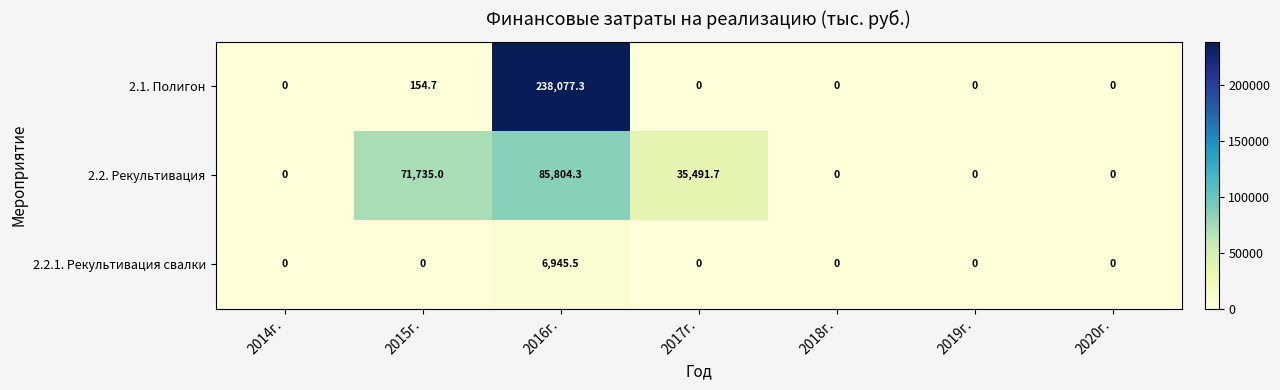

Which series changed the most between 2017г. and 2019г.?

2.2. Рекультивация